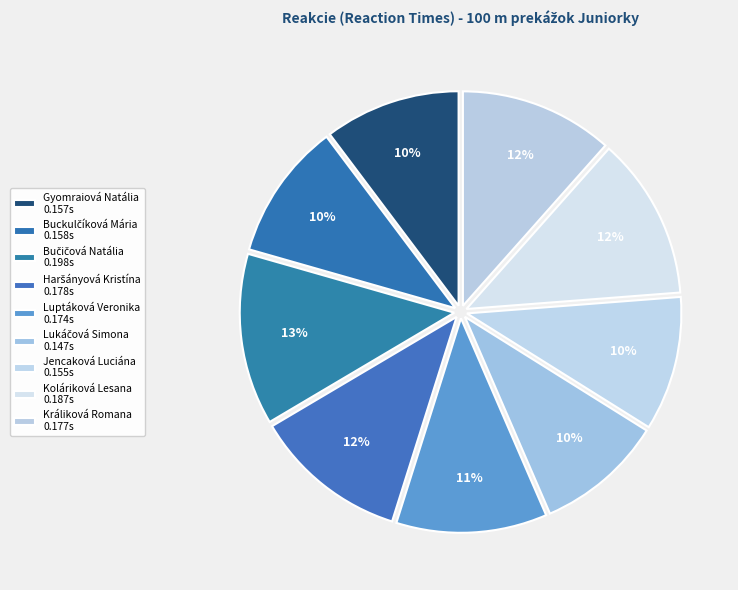

Count the number of slices in the pie.

9